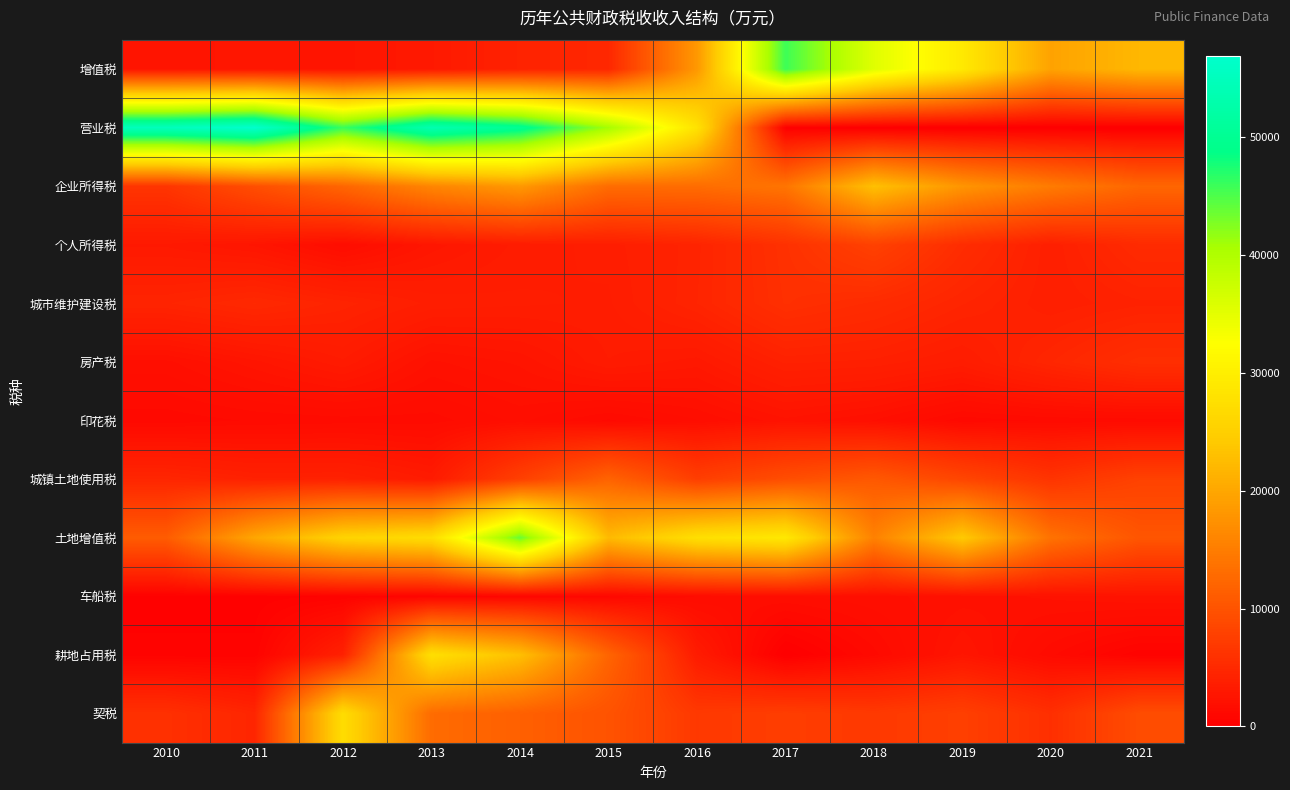

What is the greatest value displayed?

56926